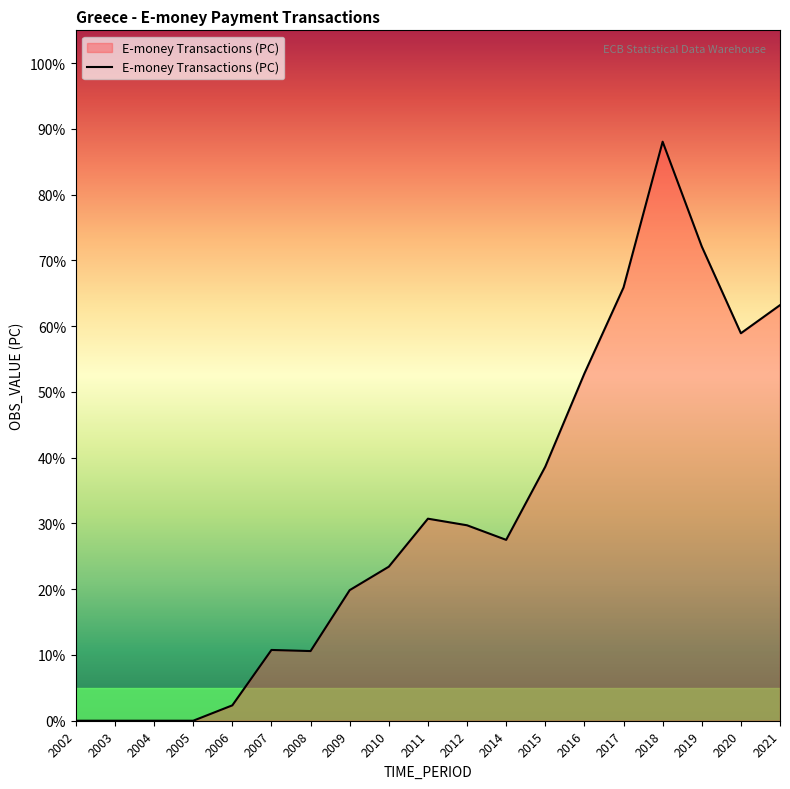

Rank the categories by value from highest to lowest.

2018, 2019, 2017, 2021, 2020, 2016, 2015, 2011, 2012, 2014, 2010, 2009, 2007, 2008, 2006, 2002, 2003, 2004, 2005